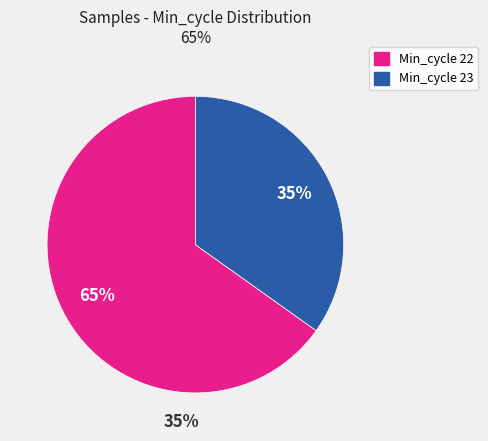

What percentage is the Min_cycle 23 slice, to the nearest percent?

35%